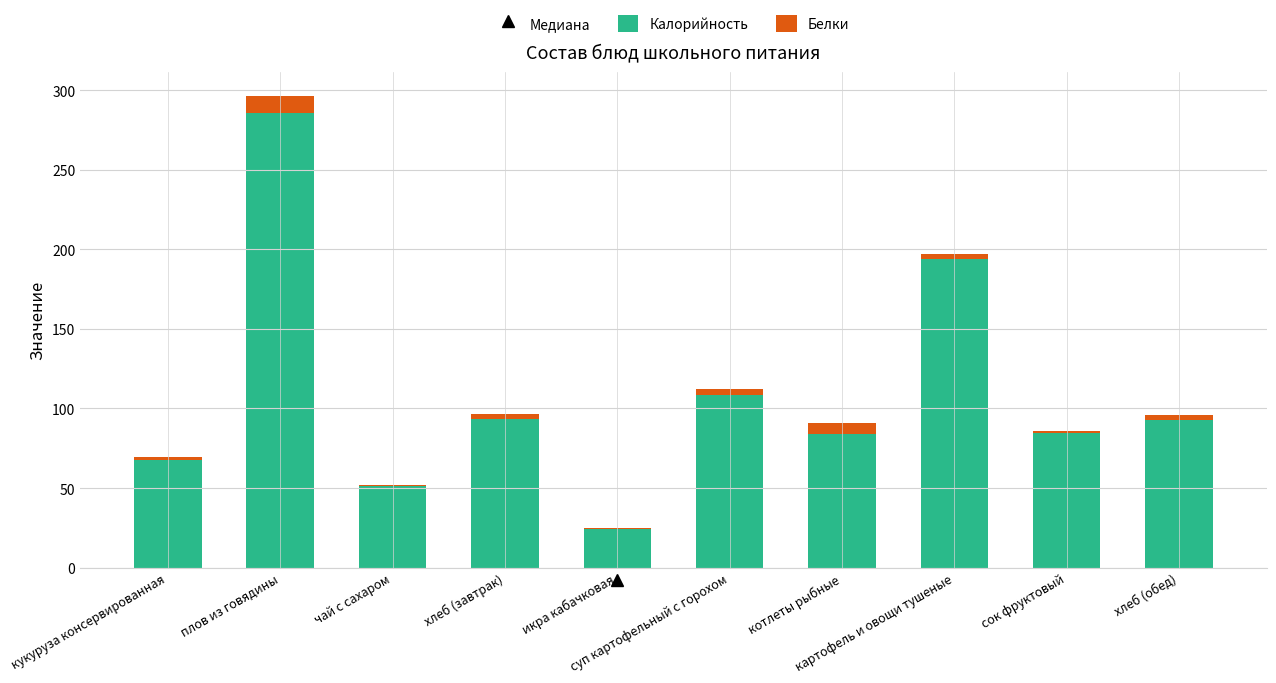

Is it true that Калорийность equals 30.0 at хлеб (завтрак)?

False